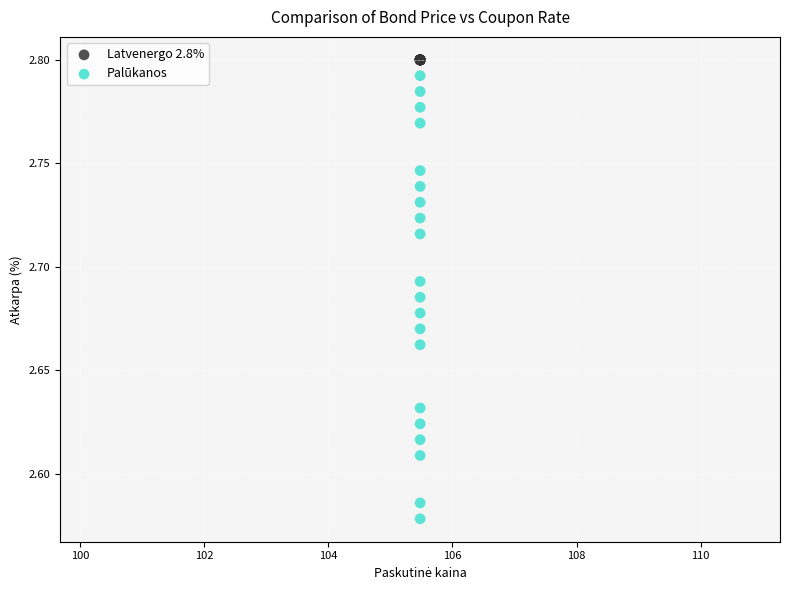

Which series reaches the minimum Y coordinate?

Palūkanos